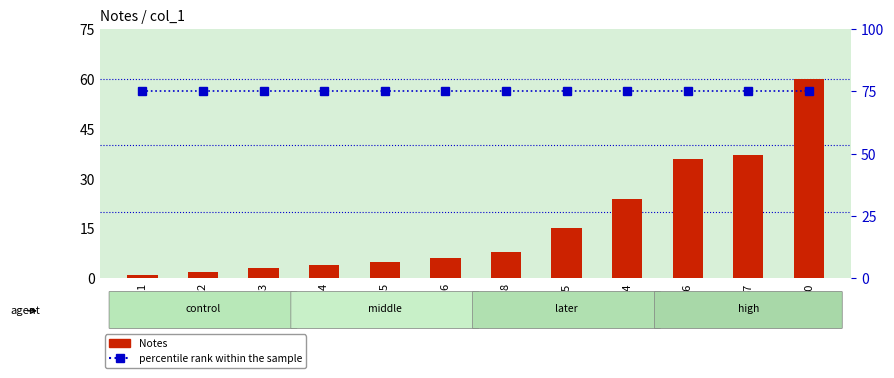

Reading right to left, extract all data points from this chart.

Notes: 60	37	36	24	15	8	6	5	4	3	2	1
percentile rank within the sample: 75	75	75	75	75	75	75	75	75	75	75	75